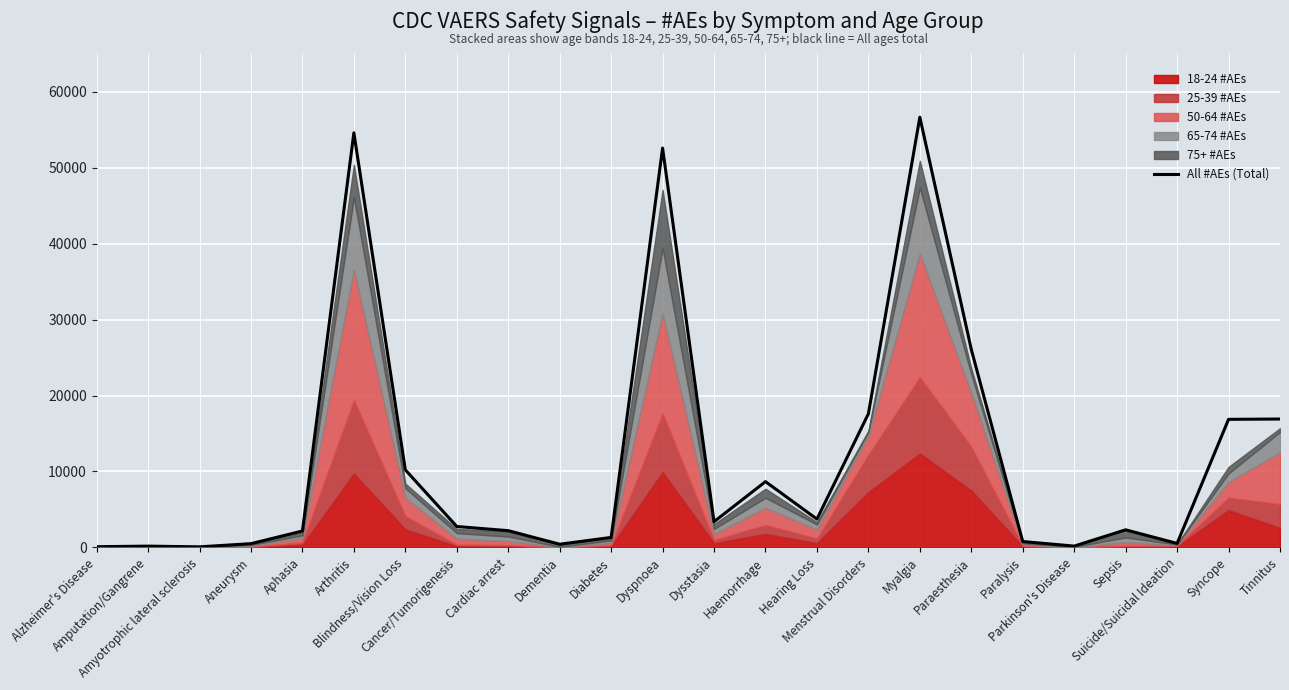

Rank the categories by value from lowest to highest.

Amyotrophic lateral sclerosis, Alzheimer's Disease, Amputation/Gangrene, Parkinson's Disease, Dementia, Aneurysm, Suicide/Suicidal Ideation, Paralysis, Diabetes, Aphasia, Cardiac arrest, Sepsis, Cancer/Tumorigenesis, Dysstasia, Hearing Loss, Haemorrhage, Blindness/Vision Loss, Syncope, Tinnitus, Menstrual Disorders, Paraesthesia, Dyspnoea, Arthritis, Myalgia